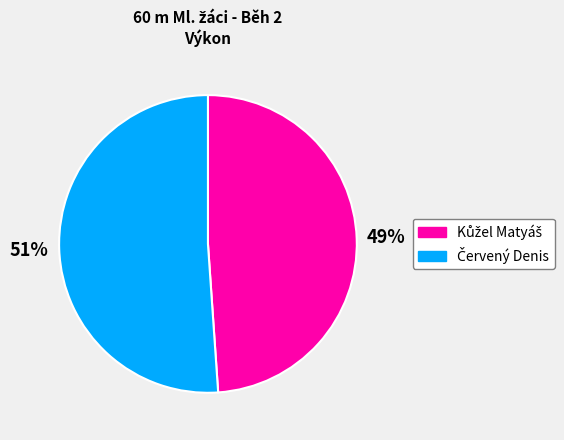

Is there a majority slice in this chart?

Yes